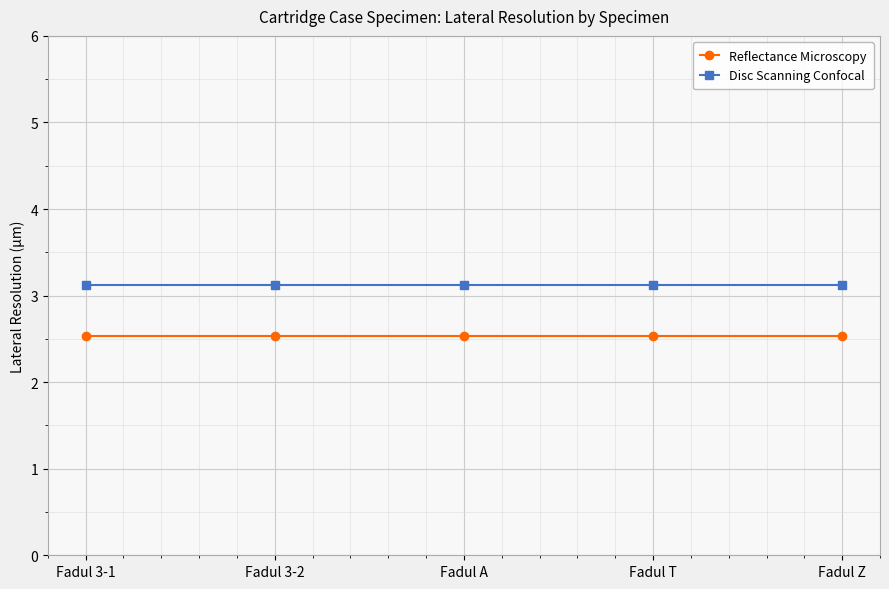

True or false: Disc Scanning Confocal and Reflectance Microscopy cross at least once.

False